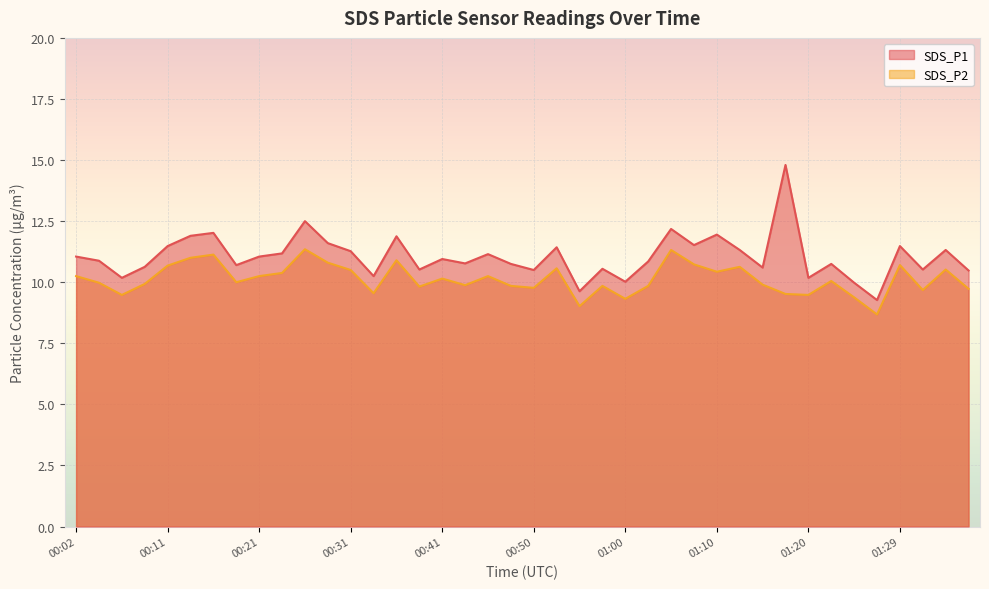

Reading left to right, what are all the values shown in this chart?

SDS_P1: 11.1	10.9	10.2	10.6	11.5	11.9	12.0	10.7	11.1	11.2	12.5	11.6	11.3	10.2	11.9	10.5	10.9	10.8	11.2	10.8	10.5	11.4	9.6	10.6	10.0	10.8	12.2	11.5	11.9	11.3	10.6	14.8	10.2	10.8	10.0	9.3	11.5	10.5	11.3	10.5
SDS_P2: 10.2	10.0	9.5	9.9	10.7	11.0	11.1	10.0	10.2	10.4	11.3	10.8	10.5	9.6	10.9	9.8	10.2	9.9	10.2	9.8	9.8	10.6	9.0	9.8	9.3	9.8	11.3	10.7	10.4	10.6	9.9	9.5	9.5	10.1	9.4	8.7	10.7	9.7	10.5	9.7